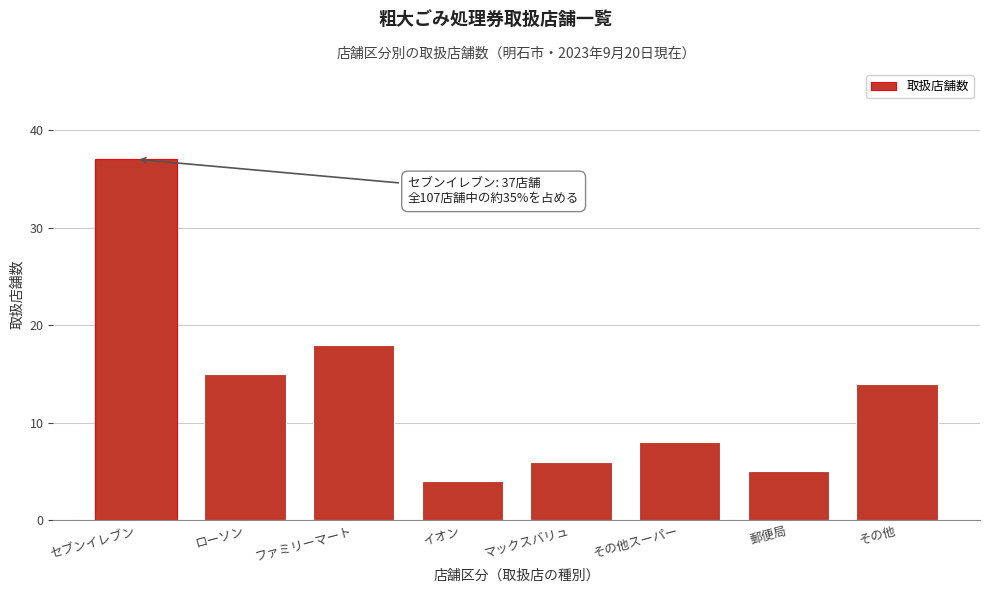

Reading left to right, list all the values displayed in this chart.

37	15	18	4	6	8	5	14